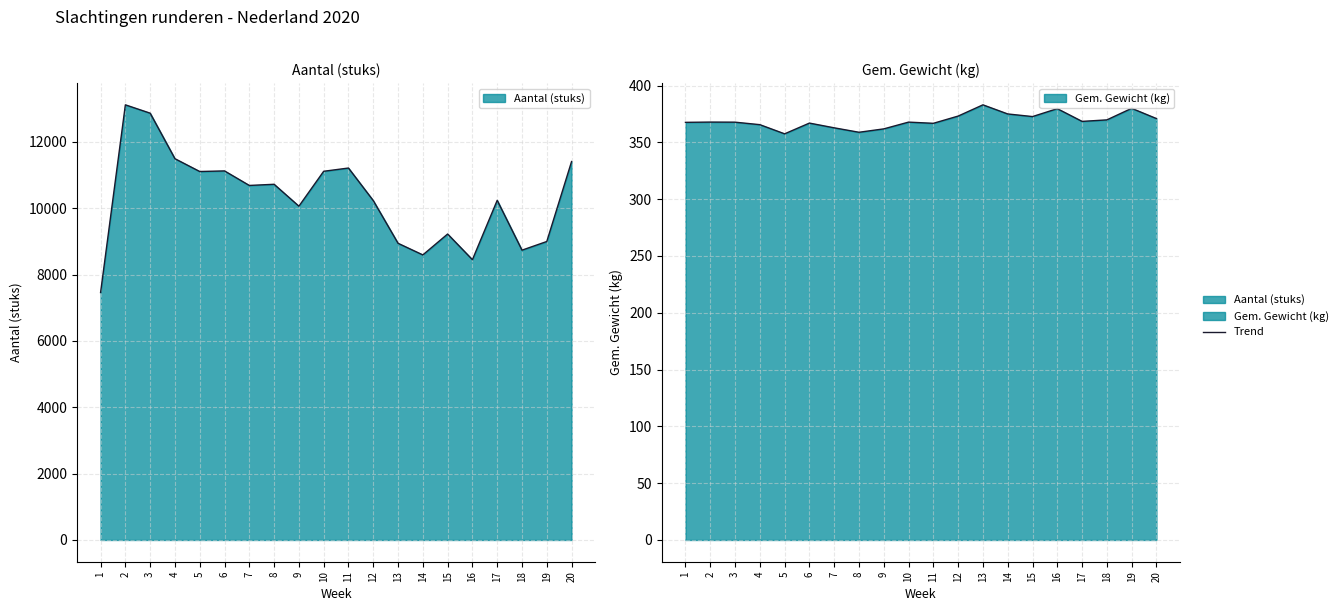

What is the average value of the Aantal (stuks) series?

10290.1